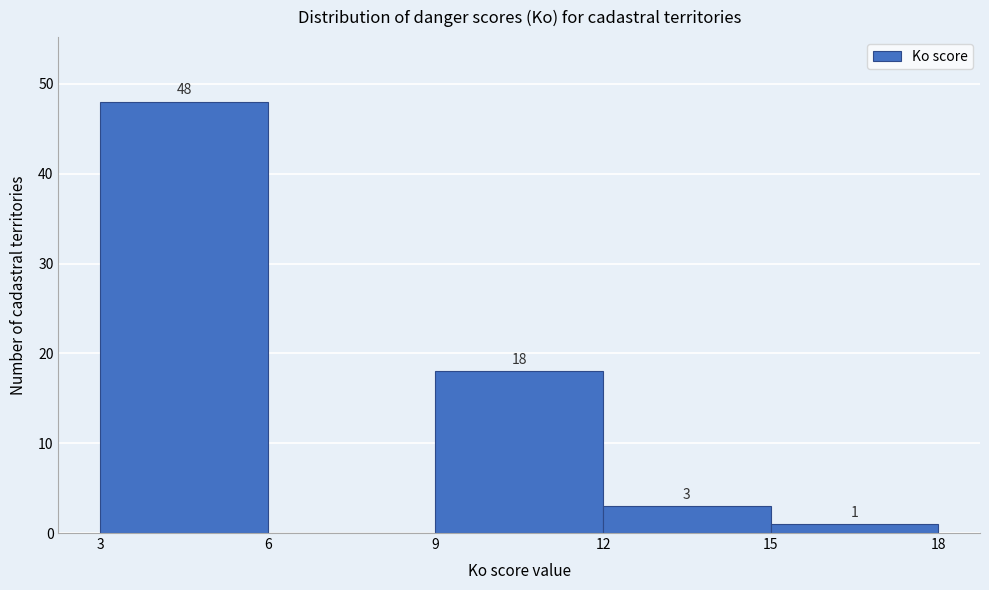

Over which range of the x-axis is the bar tallest?

3 to 6